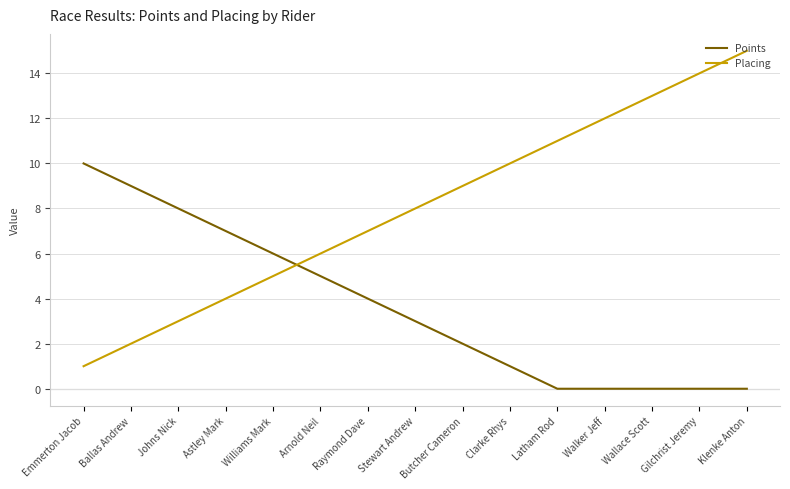

Which series has the largest total across all categories?

Placing